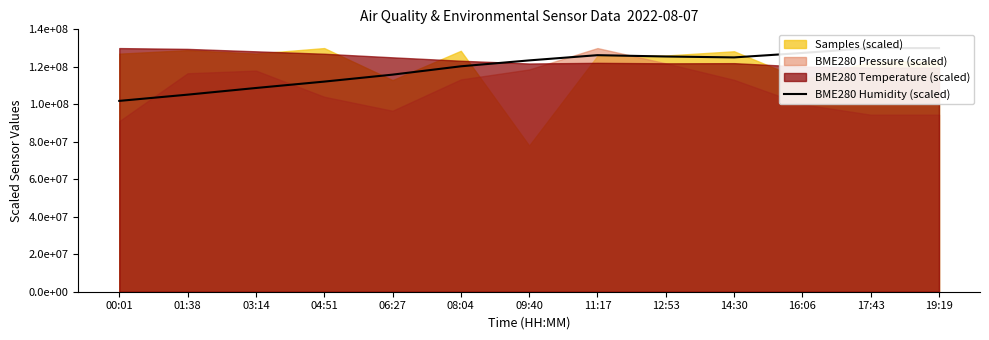

Reading left to right, extract all data points from this chart.

101821100.4	105145577.3	108700321.0	112111148.0	115824200.2	120271227.7	123423004.5	126214989.5	125509797.4	125020480.5	127395106.8	130000000.0	130000000.0